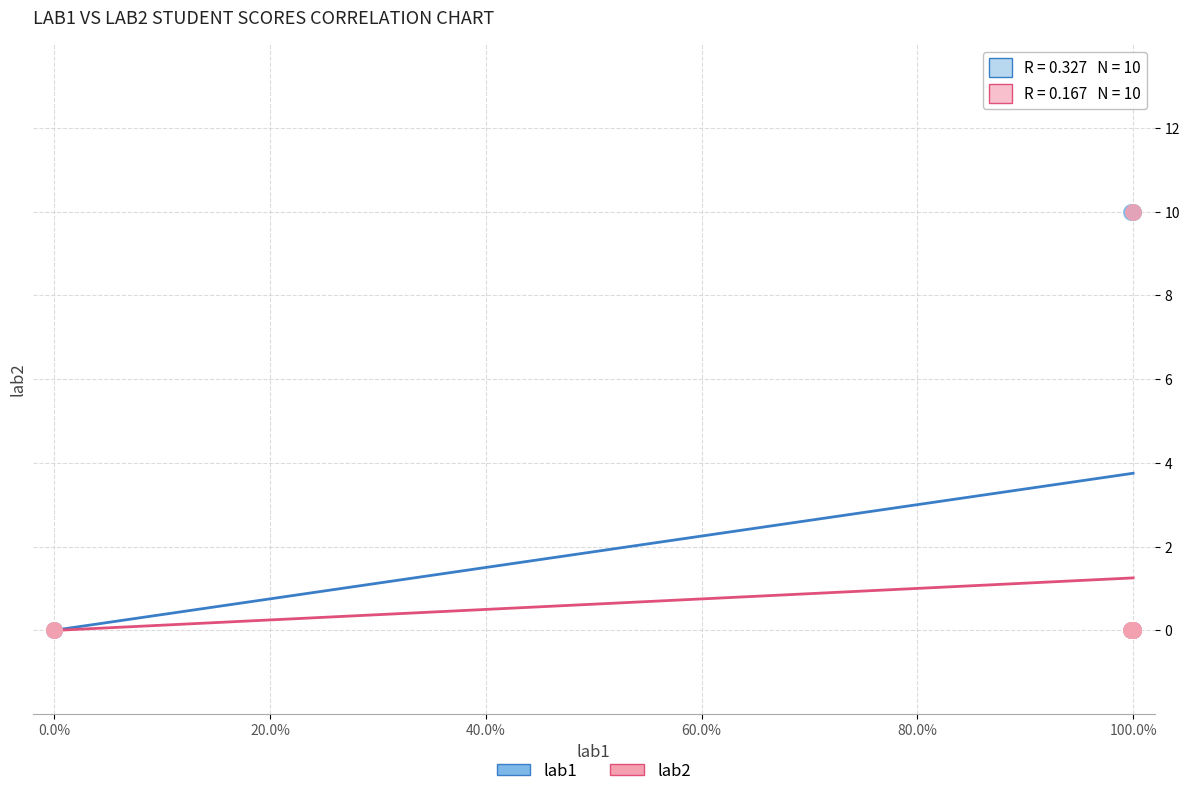

What are all the series names shown in the legend?

lab1, lab2